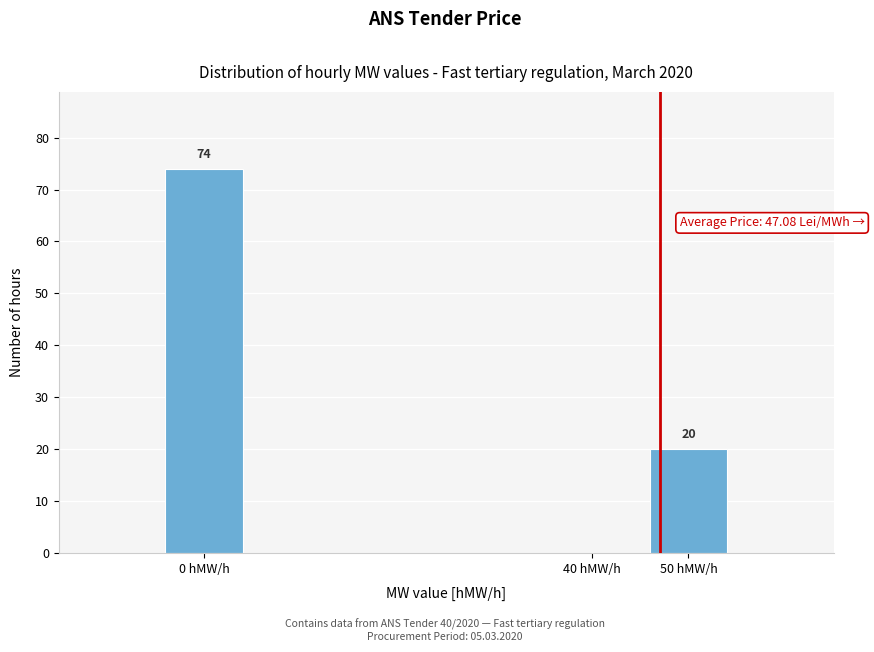

Reading left to right, list all the values displayed in this chart.

0 hMW/h=74	40 hMW/h=0	50 hMW/h=20